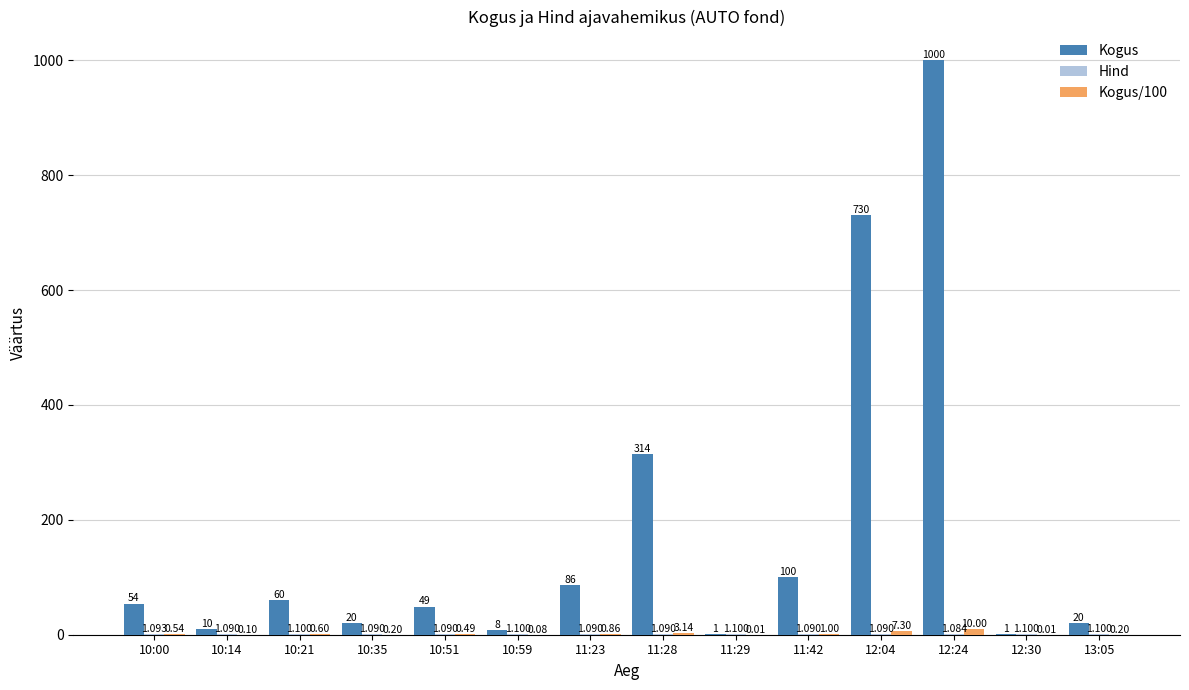

How many data points does each series have?

14